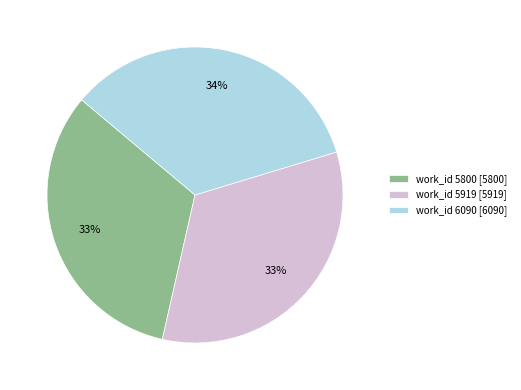

True or false: work_id 5800 [5800] accounts for 33% of the total.

True